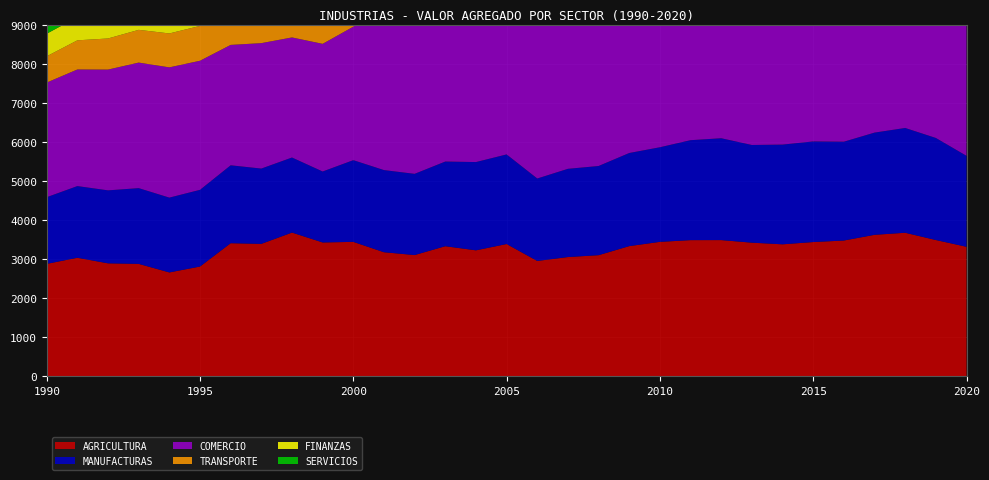

Reading left to right, transcribe all the data shown in this chart.

AGRICULTURA: 1990=2882.2	1991=3038.8	1992=2896.0	1993=2882.1	1994=2663.2	1995=2814.1	1996=3411.0	1997=3394.4	1998=3683.5	1999=3430.6	2000=3445.5	2001=3180.2	2002=3108.1	2003=3334.3	2004=3229.0	2005=3390.6	2006=2957.1	2007=3057.0	2008=3105.0	2009=3337.0	2010=3446.0	2011=3490.0	2012=3491.0	2013=3425.0	2014=3383.0	2015=3441.0	2016=3480.0	2017=3626.0	2018=3679.0	2019=3493.0	2020=3319.6
MANUFACTURAS: 1990=1707.3	1991=1835.3	1992=1868.4	1993=1939.3	1994=1915.4	1995=1963.8	1996=1995.1	1997=1928.0	1998=1921.8	1999=1816.6	2000=2092.1	2001=2103.2	2002=2079.2	2003=2168.0	2004=2260.0	2005=2293.9	2006=2110.7	2007=2259.0	2008=2283.0	2009=2384.0	2010=2422.0	2011=2559.0	2012=2608.0	2013=2501.0	2014=2553.0	2015=2576.0	2016=2530.0	2017=2617.0	2018=2683.0	2019=2613.0	2020=2328.8
COMERCIO: 1990=2934.7	1991=2985.4	1992=3092.6	1993=3214.3	1994=3335.0	1995=3305.2	1996=3082.7	1997=3211.4	1998=3074.6	1999=3268.7	2000=3417.7	2001=4110.5	2002=3918.7	2003=4073.3	2004=4097.0	2005=4173.5	2006=4142.3	2007=4210.0	2008=4410.0	2009=4679.0	2010=4949.0	2011=5176.0	2012=5421.0	2013=5673.0	2014=5757.0	2015=5952.0	2016=6105.0	2017=6018.0	2018=5980.0	2019=6022.0	2020=5192.3
TRANSPORTE: 1990=673.0	1991=746.5	1992=796.4	1993=838.6	1994=868.5	1995=892.1	1996=772.5	1997=801.0	1998=802.9	1999=832.2	2000=811.0	2001=1037.7	2002=1031.9	2003=1078.8	2004=1157.0	2005=1203.9	2006=1292.8	2007=1396.0	2008=1435.0	2009=1515.0	2010=1597.0	2011=1640.0	2012=1700.0	2013=1726.0	2014=1776.0	2015=1791.0	2016=1771.0	2017=1799.0	2018=1790.0	2019=1750.0	2020=1544.7
FINANZAS: 1990=578.8	1991=594.3	1992=622.3	1993=631.0	1994=735.8	1995=801.2	1996=671.9	1997=727.5	1998=729.6	1999=707.5	2000=669.0	2001=864.2	2002=843.3	2003=887.2	2004=925.0	2005=980.0	2006=1037.6	2007=1158.0	2008=1327.0	2009=1400.0	2010=1445.0	2011=1533.0	2012=1631.0	2013=1770.0	2014=1841.0	2015=1964.0	2016=2067.0	2017=2135.0	2018=2060.0	2019=1991.0	2020=1945.4
SERVICIOS: 1990=3412.2	1991=3431.9	1992=3532.8	1993=3657.3	1994=3811.0	1995=3727.2	1996=3417.0	1997=3608.7	1998=3625.5	1999=3768.7	2000=4191.5	2001=3460.0	2002=3462.8	2003=3608.6	2004=3527.0	2005=3586.2	2006=3397.7	2007=3522.0	2008=3419.0	2009=3567.0	2010=3688.0	2011=3752.0	2012=3876.0	2013=4069.0	2014=4247.0	2015=4315.0	2016=4307.0	2017=4311.0	2018=4373.0	2019=4440.0	2020=3920.3